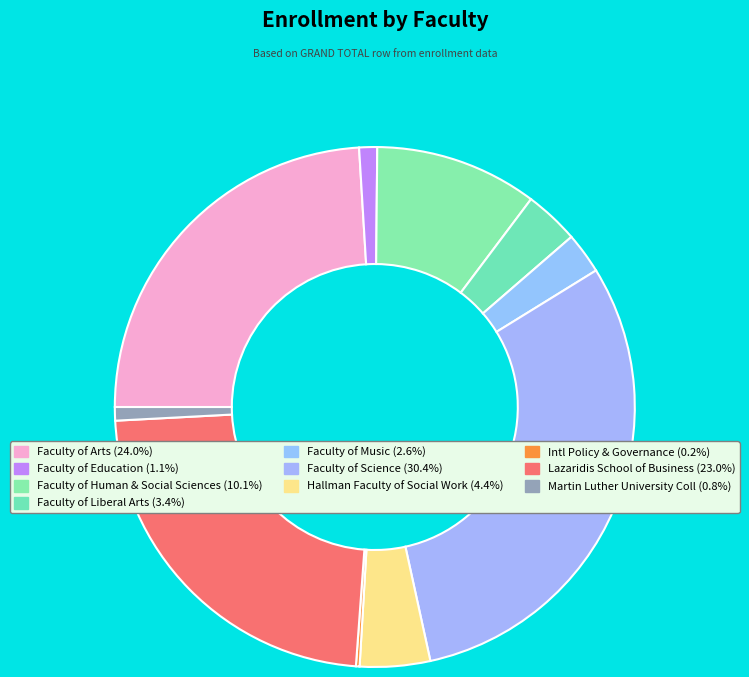

The Faculty of Science slice represents 30% of the pie. True or false?

True